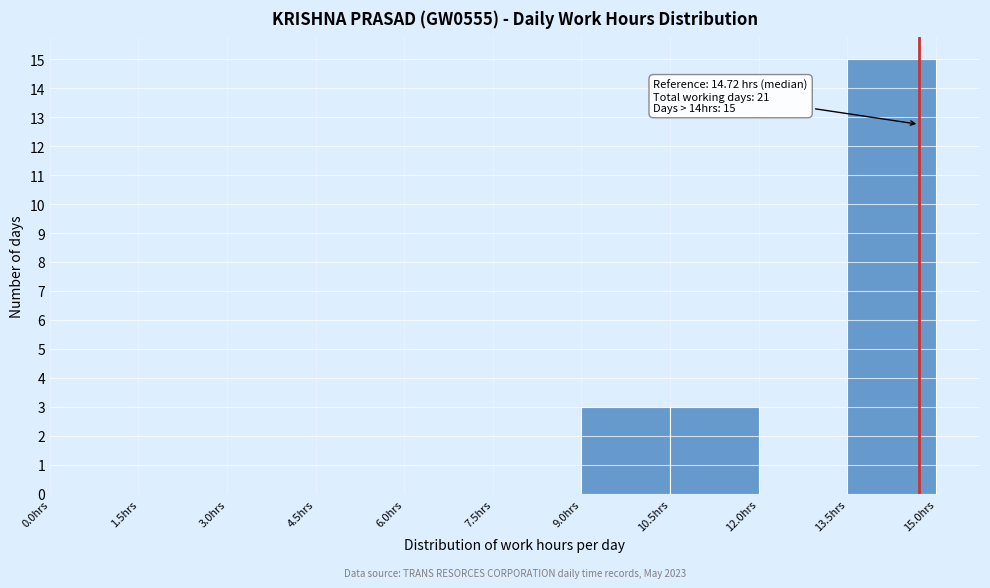

Which range on the x-axis has the tallest bar?

13.5 to 15.0